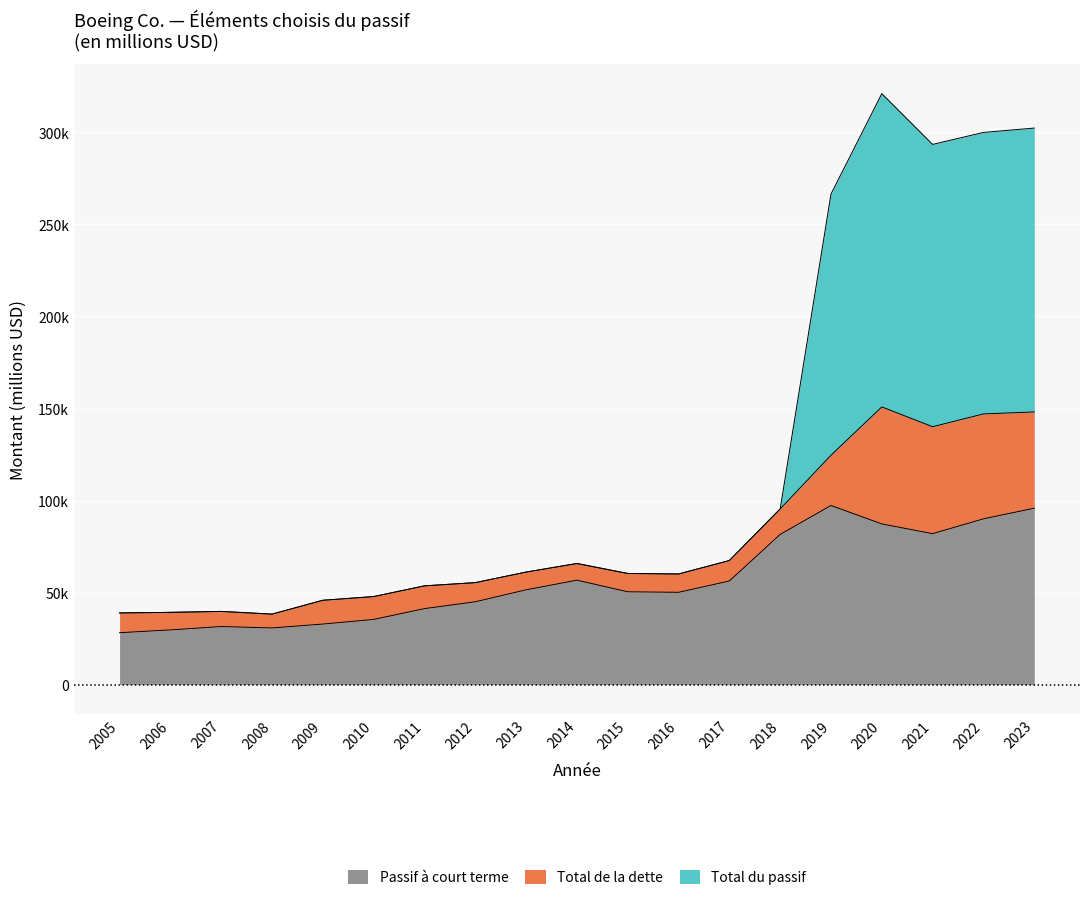

True or false: Total du passif and Passif à court terme intersect in this chart.

False